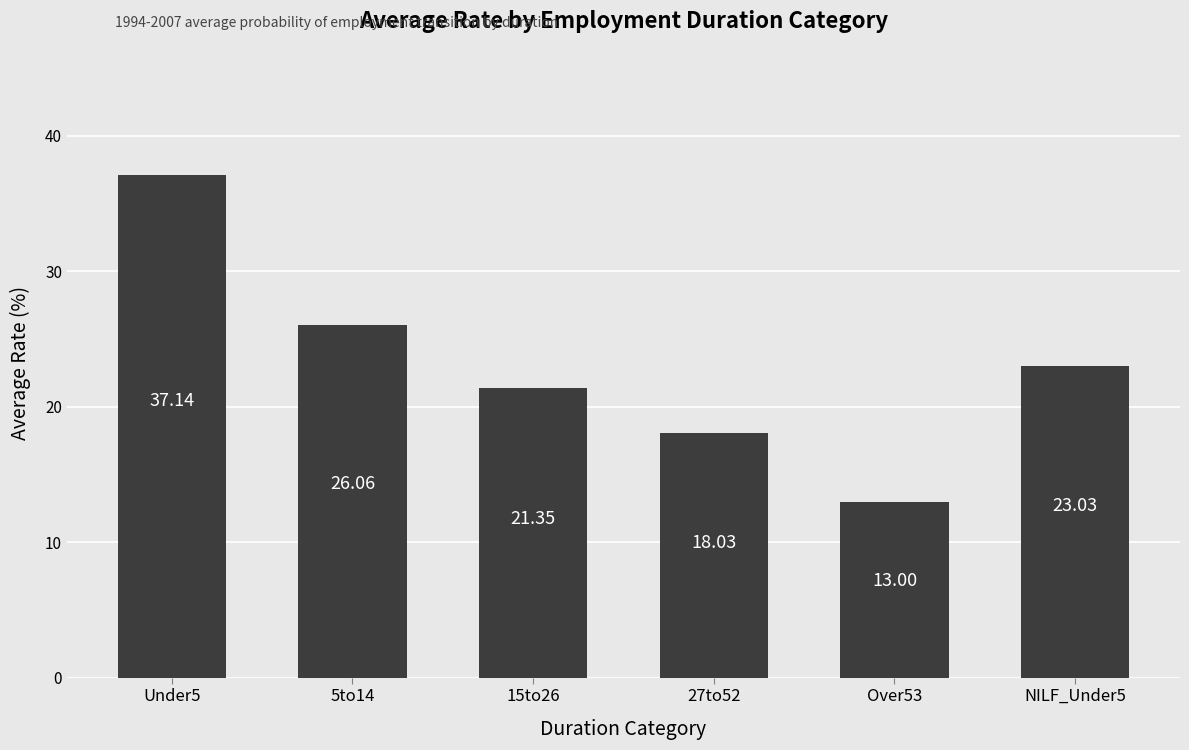

What is the change in value from Under5 to 27to52?

-19.1